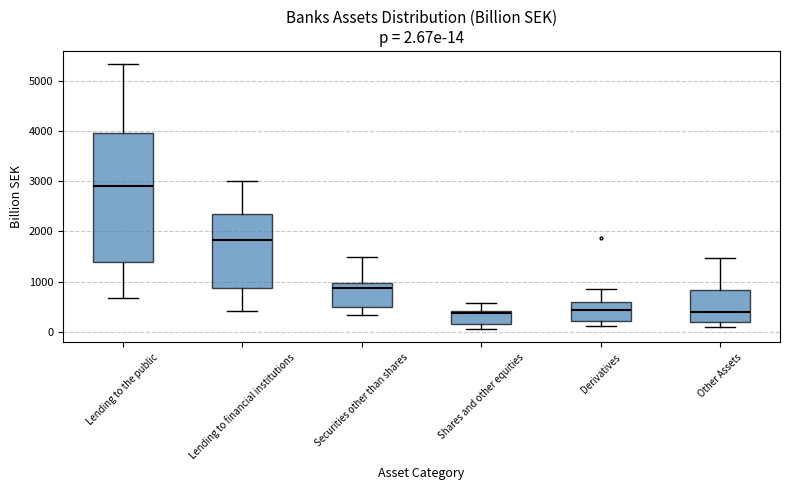

Which box's median line is the highest?

Lending to the public